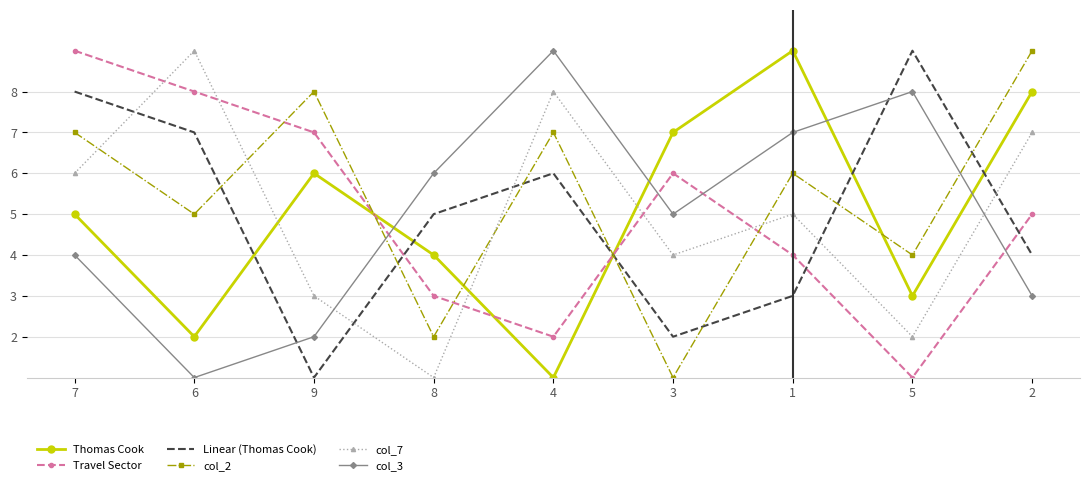

What are all the series names shown in the legend?

Thomas Cook, Travel Sector, Linear (Thomas Cook), col_2, col_7, col_3